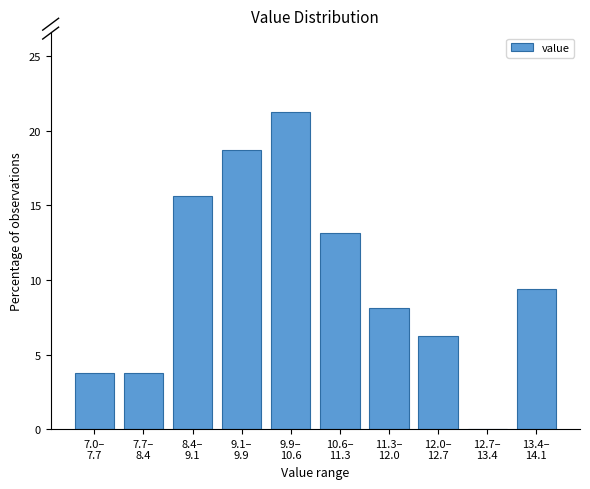

What is the sum of all values?

100.0